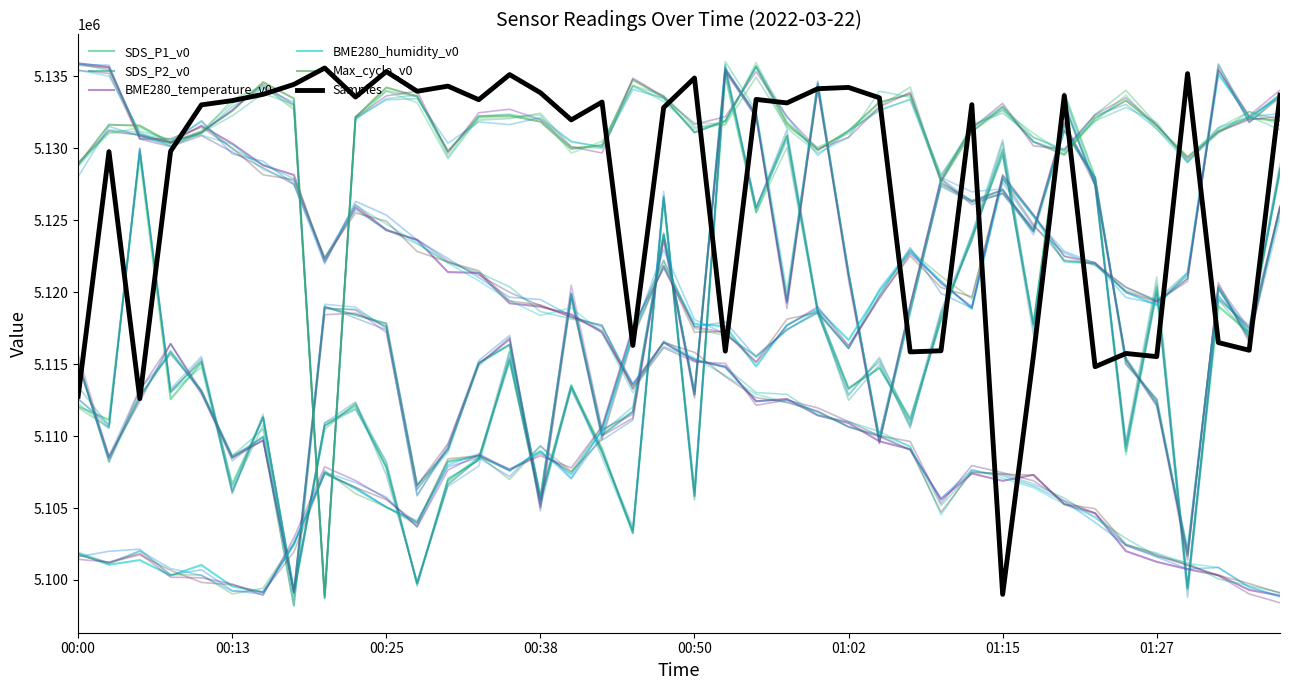

What is the lowest value of the SDS_P1_v0 series?

5099305.3